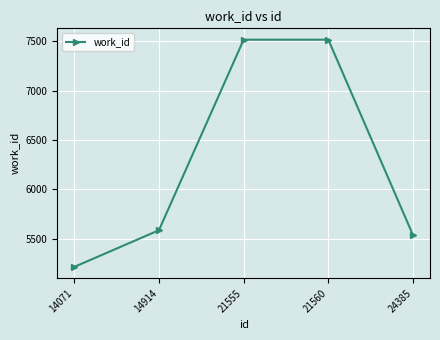

Does the chart display data point markers on the line(s)?

Yes